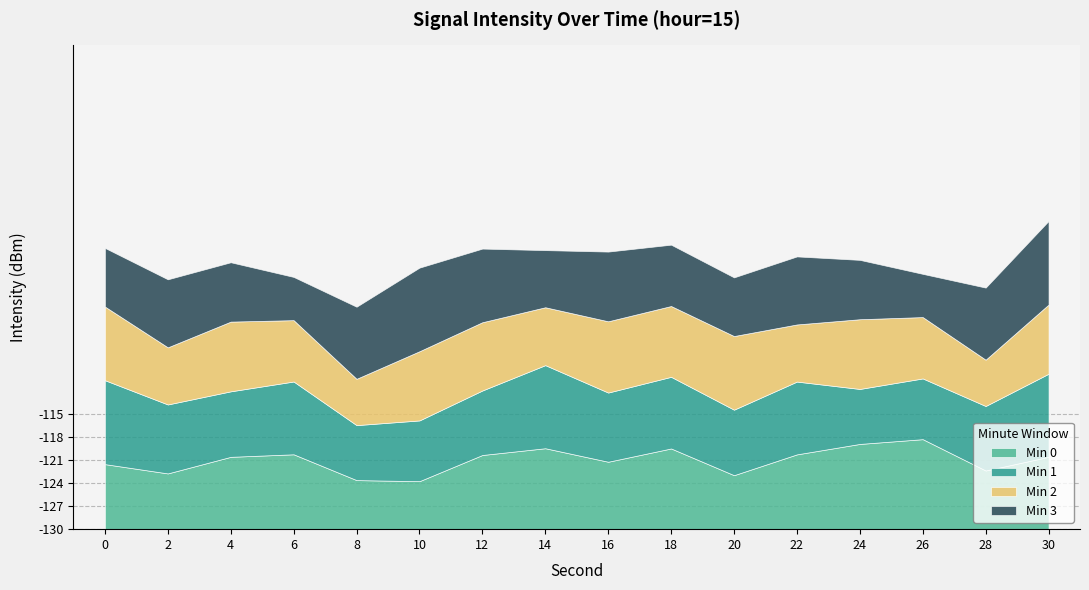

How many interior local peaks does the Min 0 series have?

4